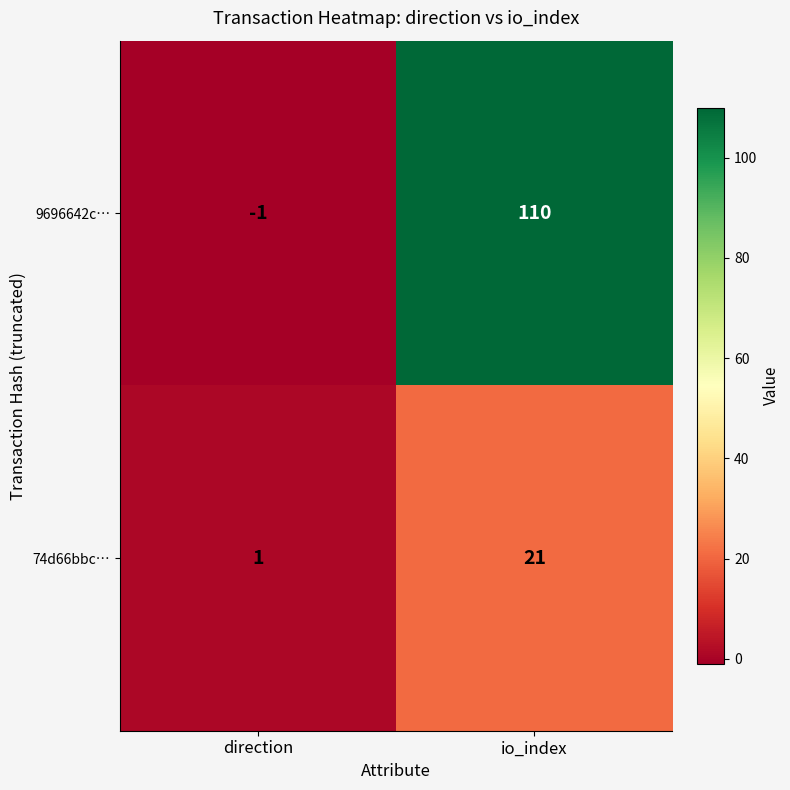

What is the difference between the highest and lowest values at direction?

2